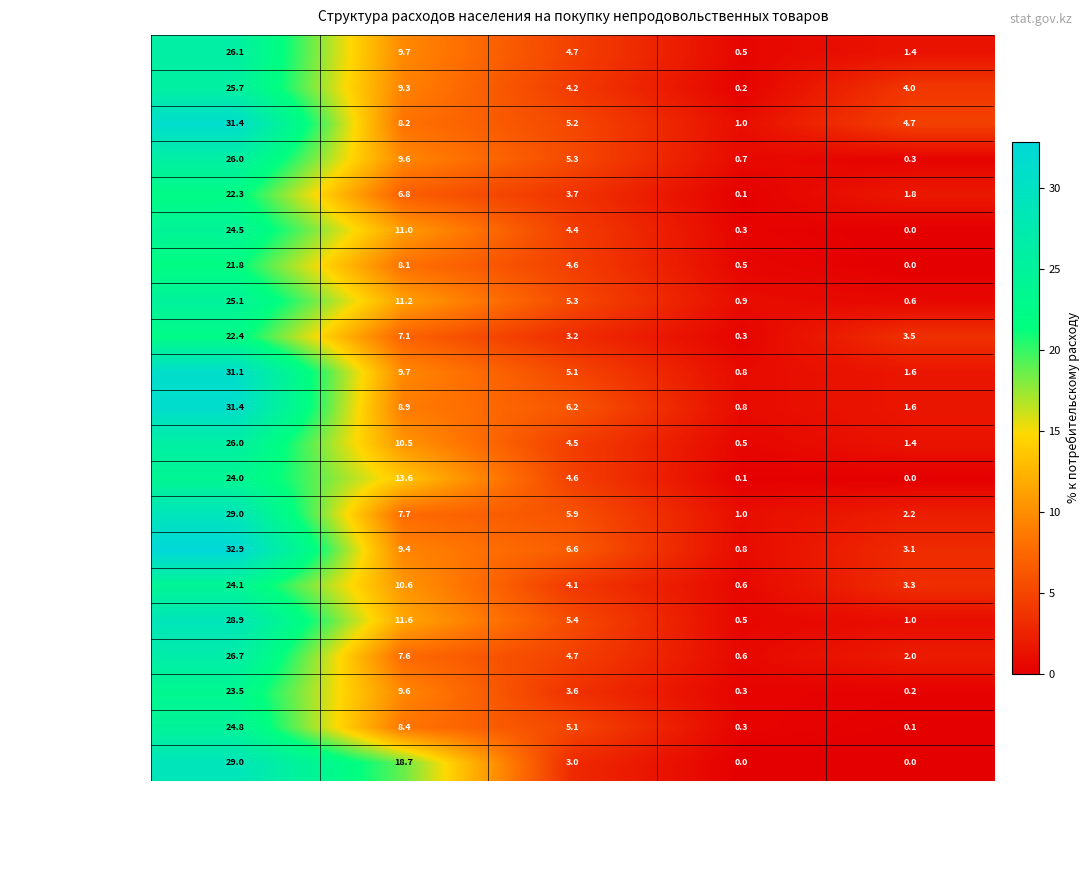

How many data points does each series have?

5